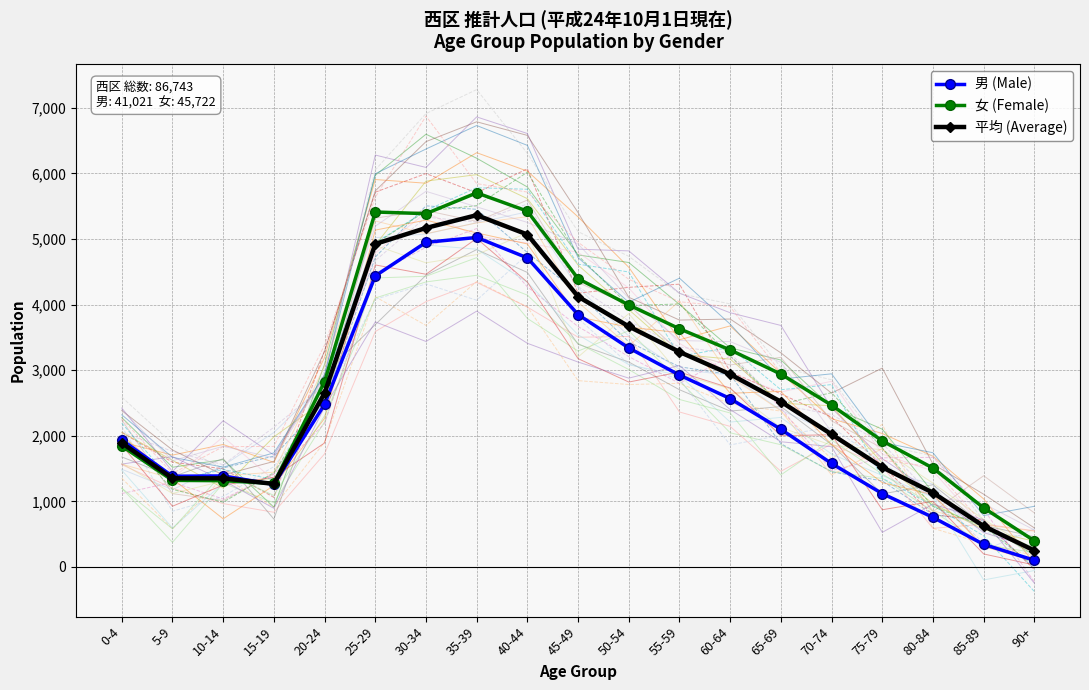

What position from the left is 65-69?

14